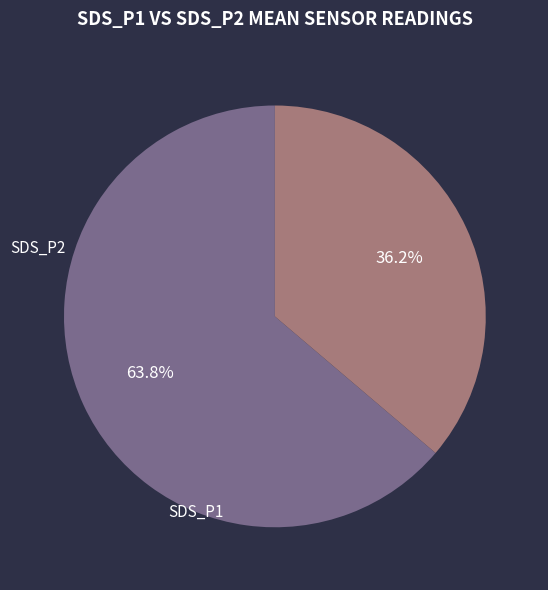

How many slices are in this pie chart?

2